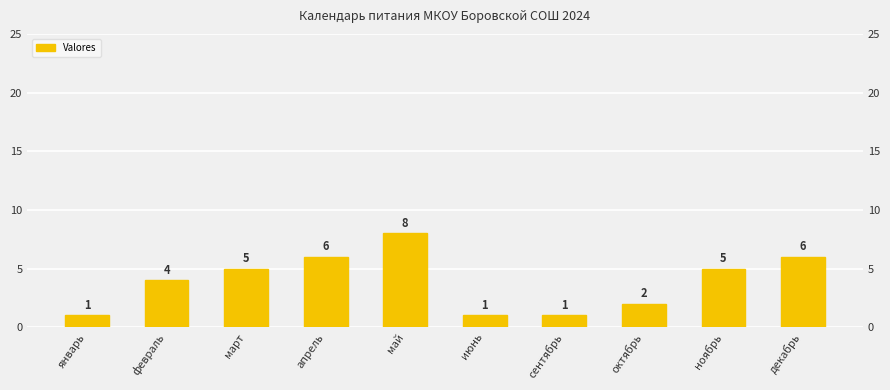

Reading left to right, extract all data points from this chart.

январь=1	февраль=4	март=5	апрель=6	май=8	июнь=1	сентябрь=1	октябрь=2	ноябрь=5	декабрь=6